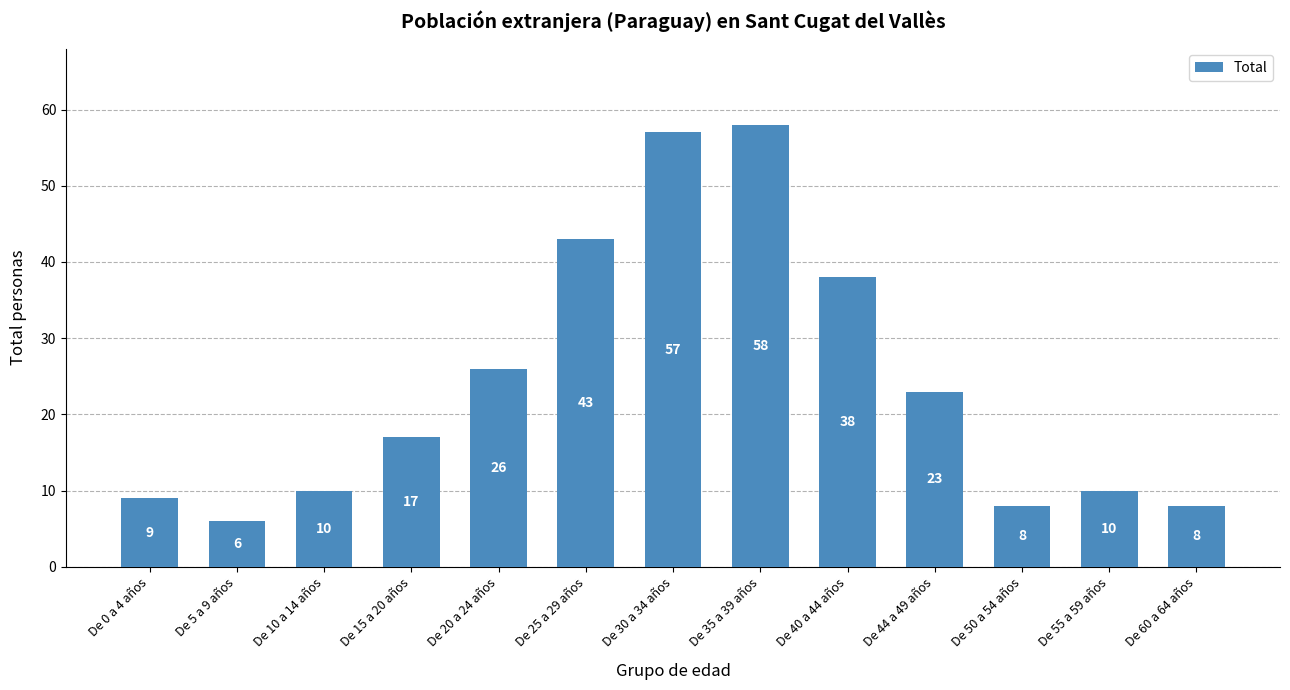

What is the maximum value shown in the chart?

58